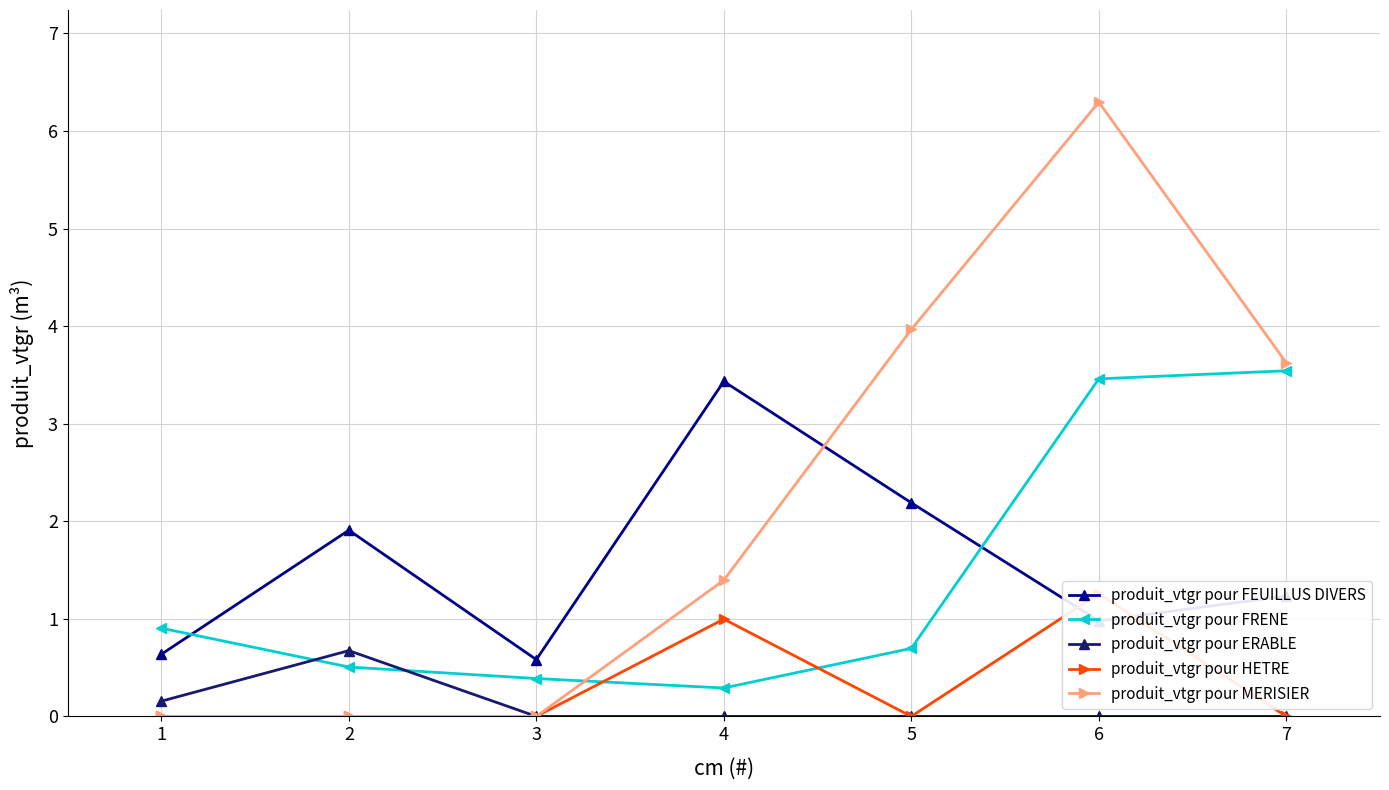

At which label is MERISIER closest to 3?

7